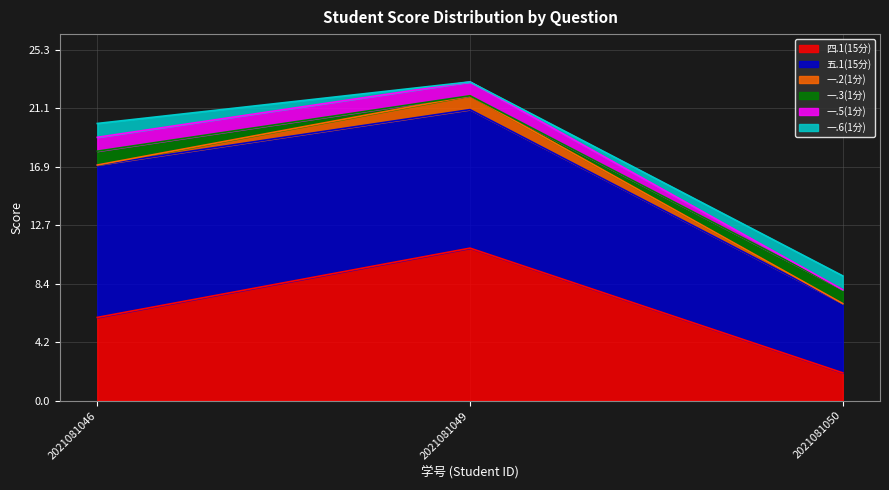

What are all the series names shown in the legend?

四.1(15分), 五.1(15分), 一.2(1分), 一.3(1分), 一.5(1分), 一.6(1分)